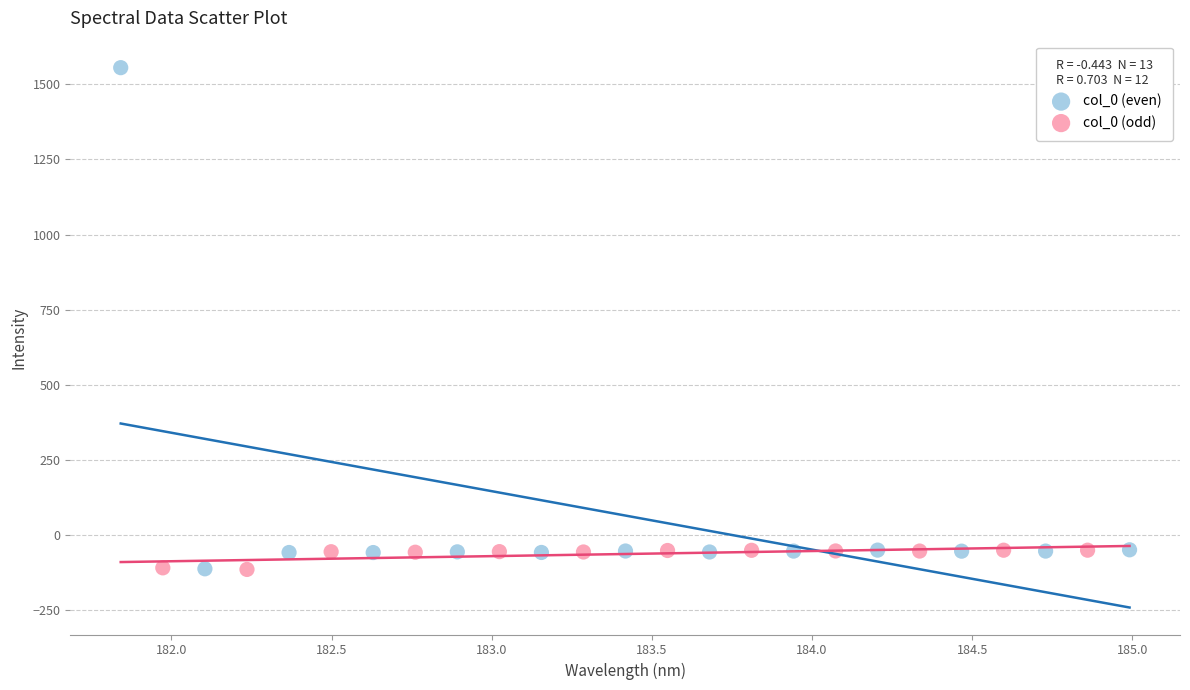

Which series contains the highest Y value?

col_0 (even)